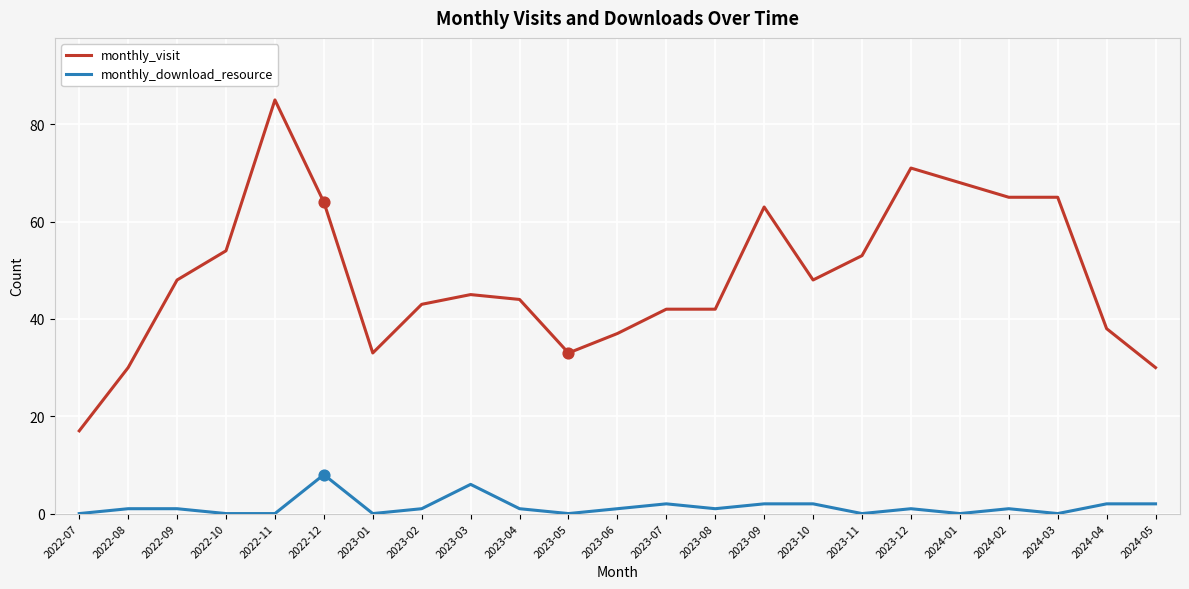

What are all the series names shown in the legend?

monthly_visit, monthly_download_resource